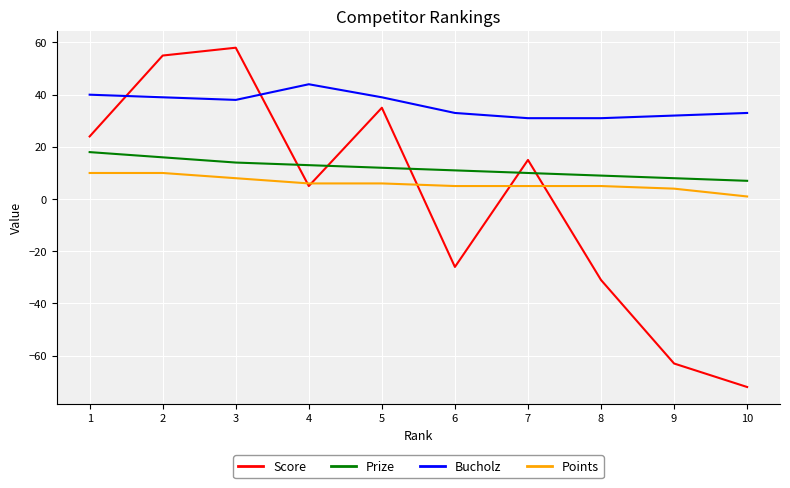

Does the chart display data point markers on the line(s)?

No